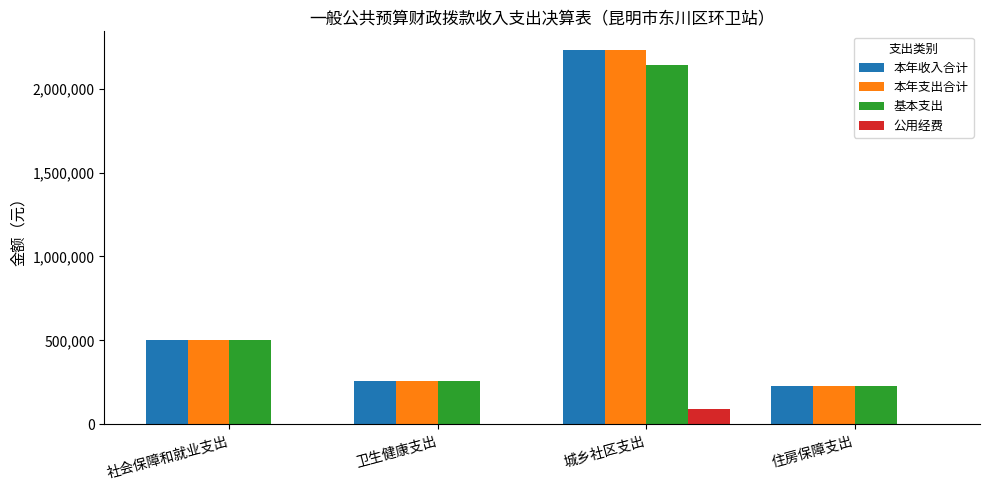

What value does the 基本支出 series have at 城乡社区支出?

2138837.5